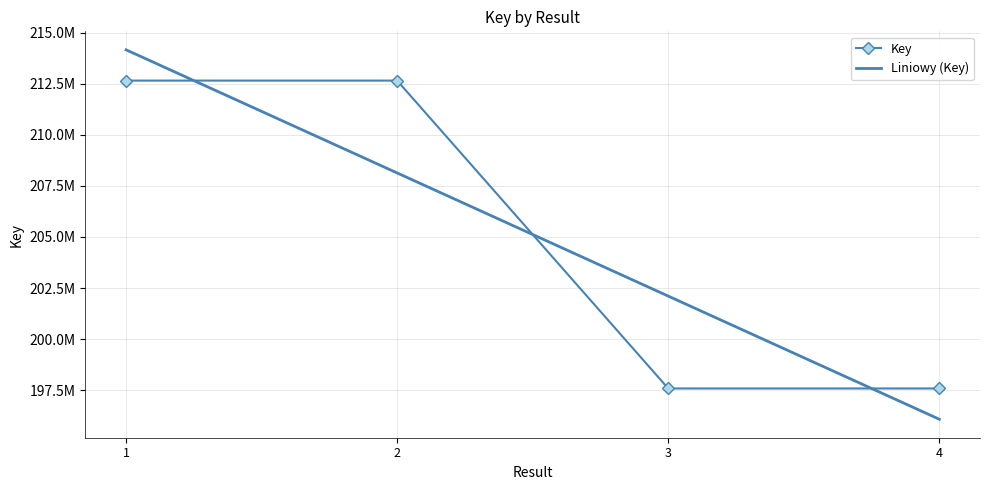

What is the label of the 3rd point from the left?

3